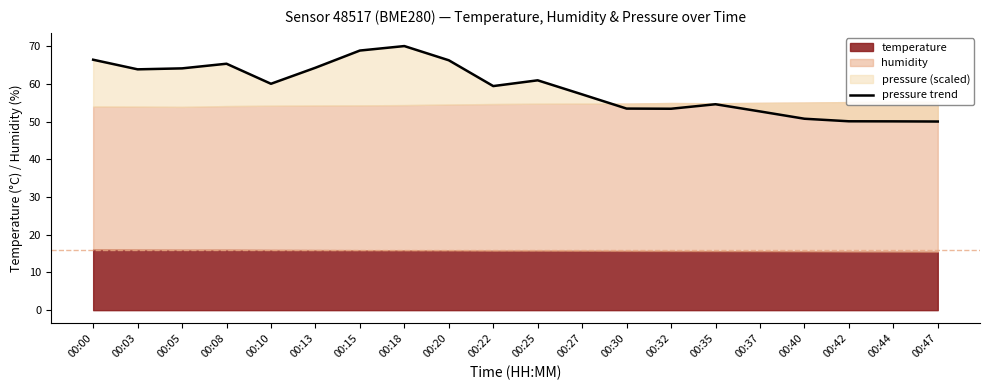

Reading right to left, what are all the values shown in this chart?

00:47=50.0	00:44=50.0	00:42=50.1	00:40=50.7	00:37=52.7	00:35=54.6	00:32=53.4	00:30=53.4	00:27=57.2	00:25=60.9	00:22=59.4	00:20=66.2	00:18=70.0	00:15=68.8	00:13=64.3	00:10=60.0	00:08=65.3	00:05=64.1	00:03=63.8	00:00=66.4